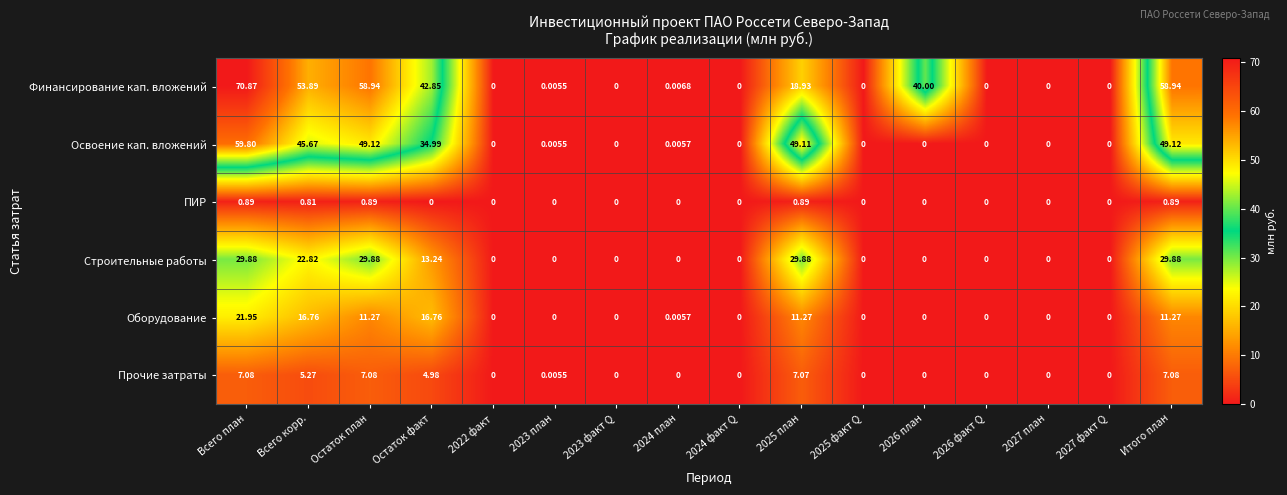

At Остаток план, list the series in order from smallest to largest.

ПИР, Прочие затраты, Оборудование, Строительные работы, Освоение кап. вложений, Финансирование кап. вложений